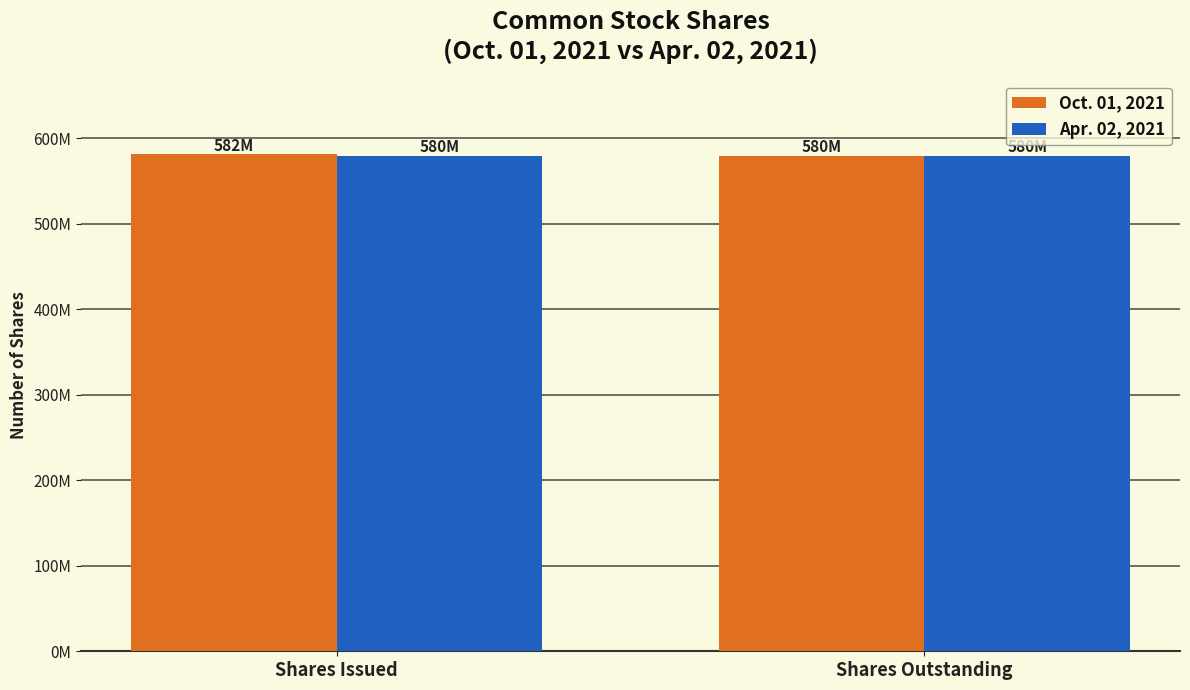

What is the spread (max minus min) of values at Shares Issued?

2000000